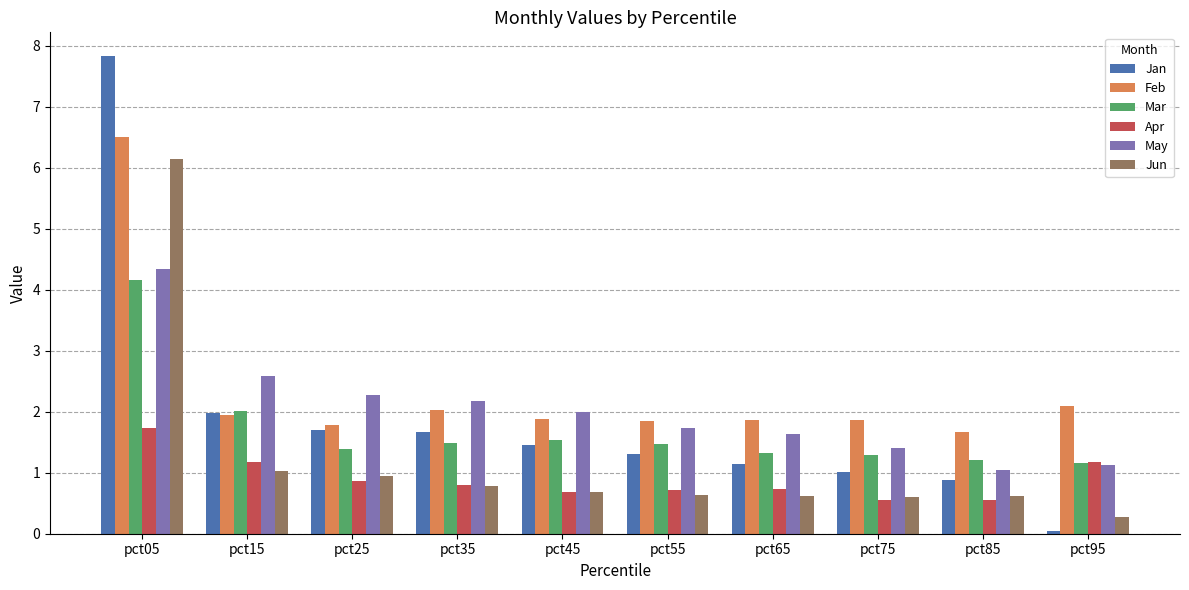

Which category has the highest value in the May series?

pct05